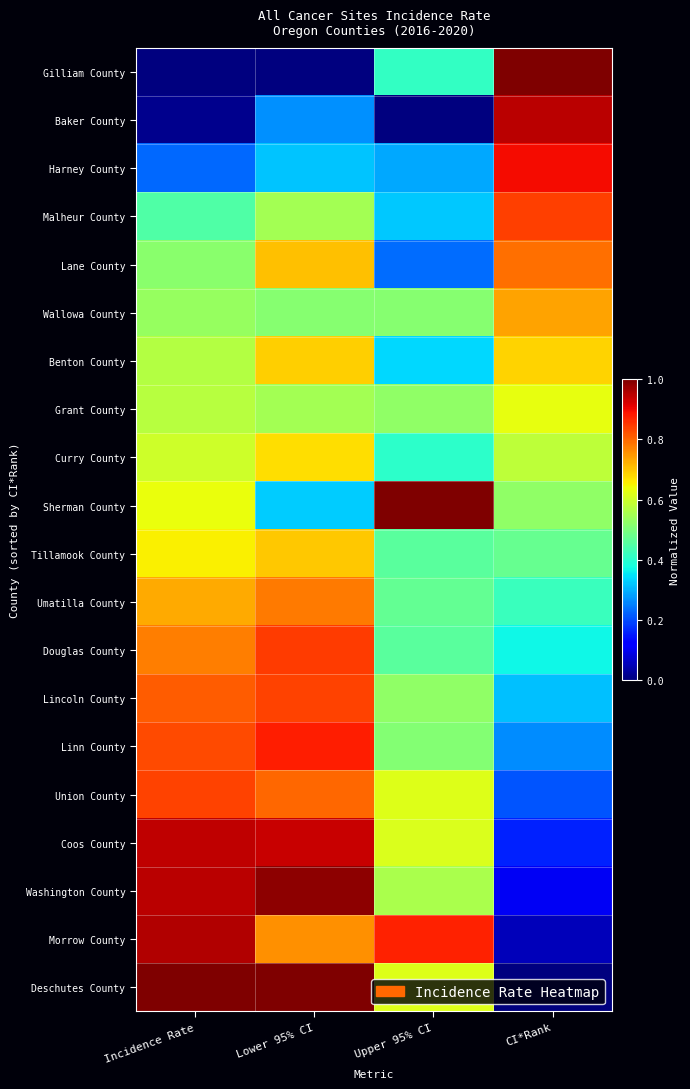

List the series in order of their peak value, highest first.

Deschutes County, Sherman County, Gilliam County, Washington County, Morrow County, Baker County, Coos County, Harney County, Linn County, Douglas County, Malheur County, Union County, Lincoln County, Lane County, Umatilla County, Wallowa County, Tillamook County, Benton County, Curry County, Grant County